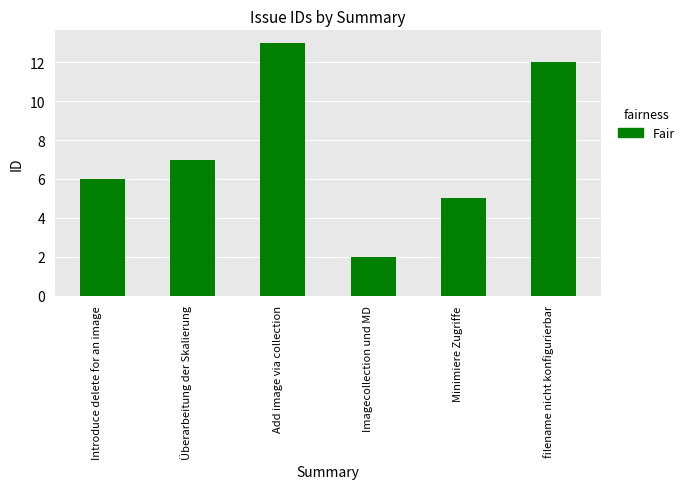

What is the change in value from Minimiere Zugriffe to filename nicht konfigurierbar?

+7